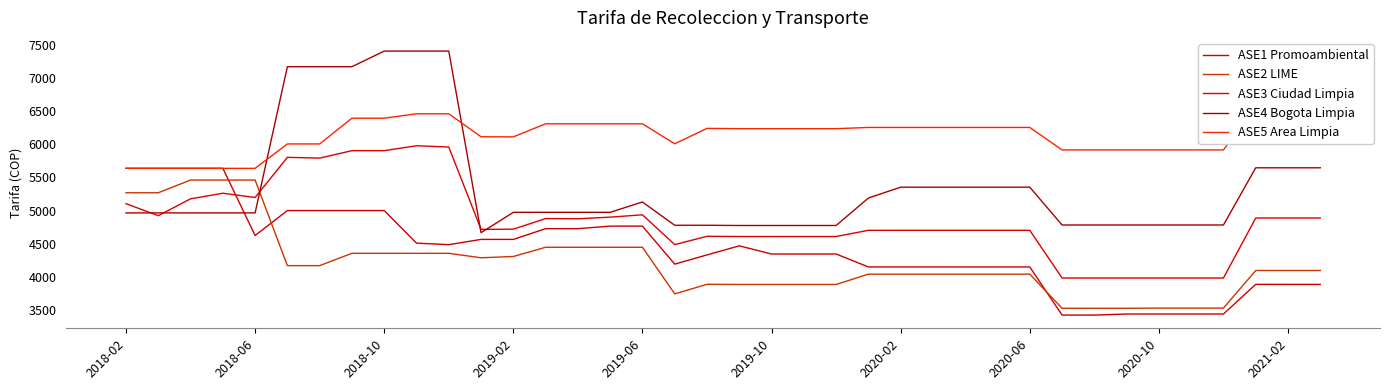

The ASE2 LIME series shows 3882.1 at 19. True or false?

True